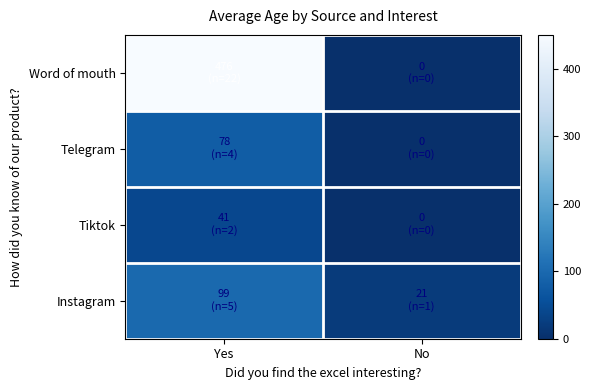

Rank the series by their maximum value, from lowest to highest.

Tiktok, Telegram, Instagram, Word of mouth